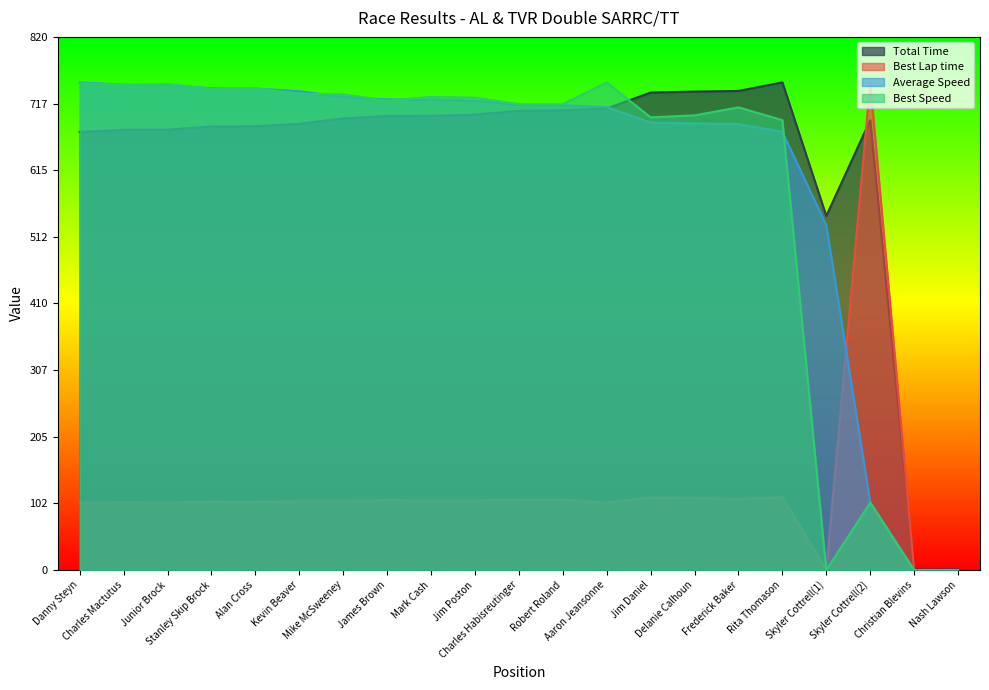

What position from the right is Robert Roland?

10